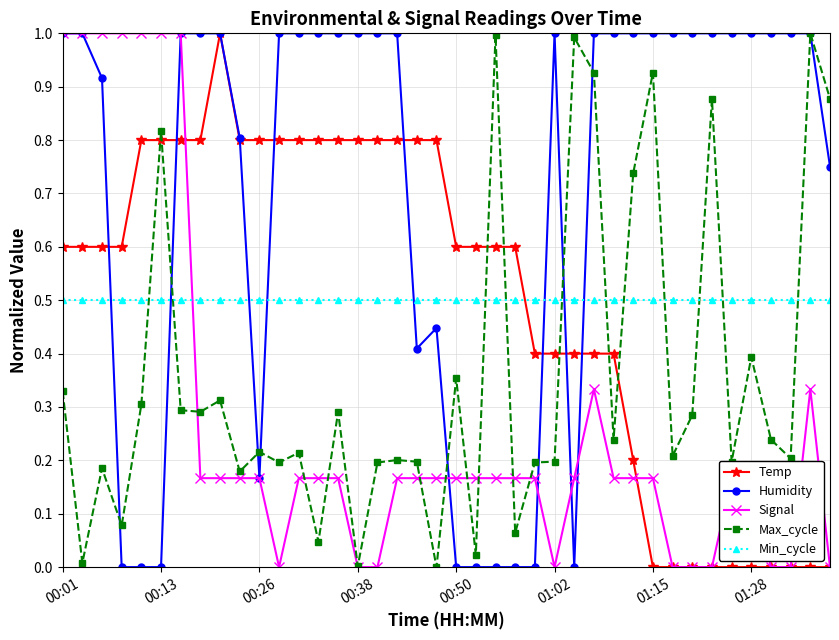

What are all the series names shown in the legend?

Temp, Humidity, Signal, Max_cycle, Min_cycle